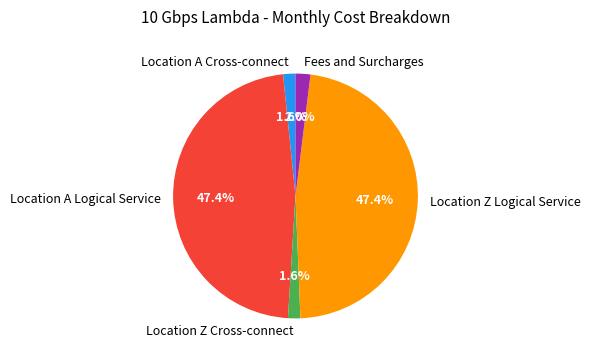

What percentage is NOT represented by Location A Cross-connect?

98.4%